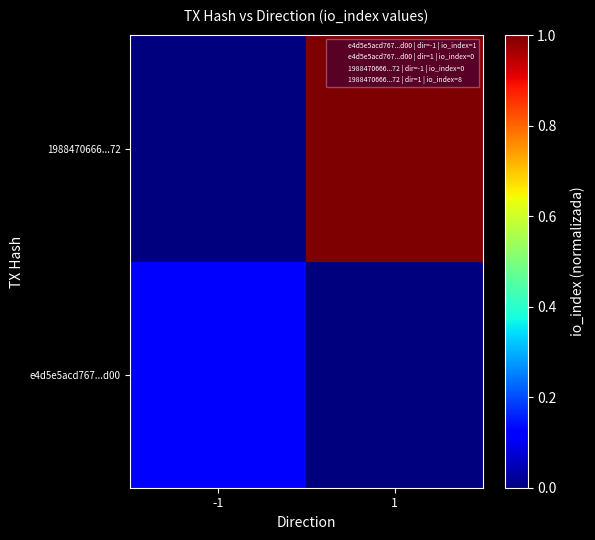

Reading right to left, what are all the values shown in this chart?

e4d5e5acd767...d00: 1=0.0	-1=0.1
1988470666...72: 1=1.0	-1=0.0